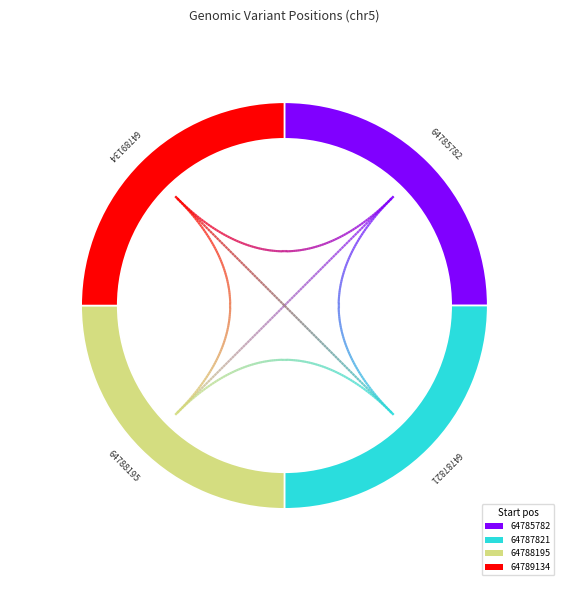

Is it true that 64789134 is 20% of the pie?

False